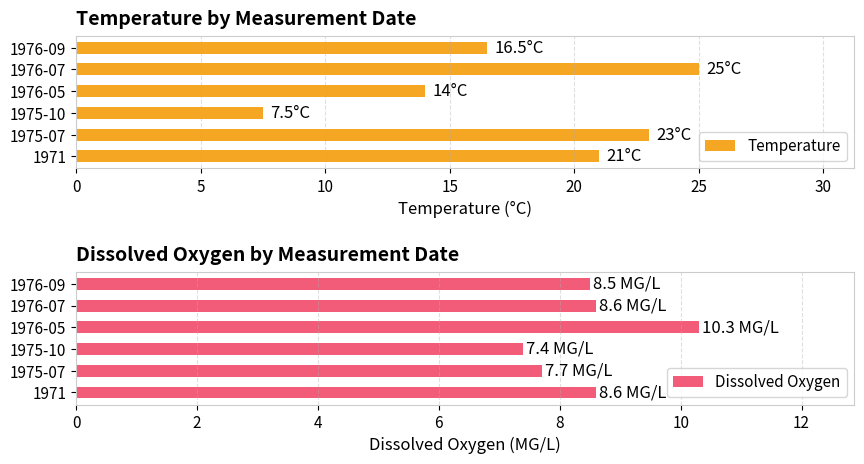

The value of Temperature at 1975-10 is 2.5. True or false?

False